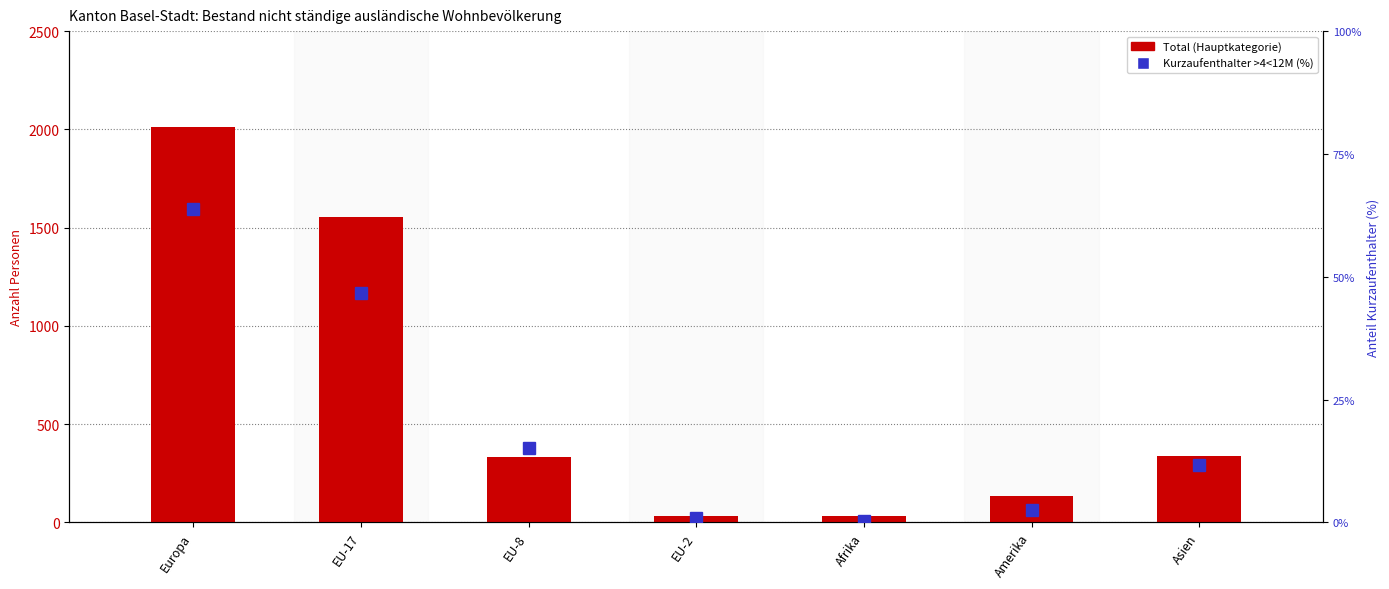

Is the value of Total (Hauptkategorie) at Afrika greater than the value of Kurzaufenthalter >4<12M (%) at Afrika?

Yes